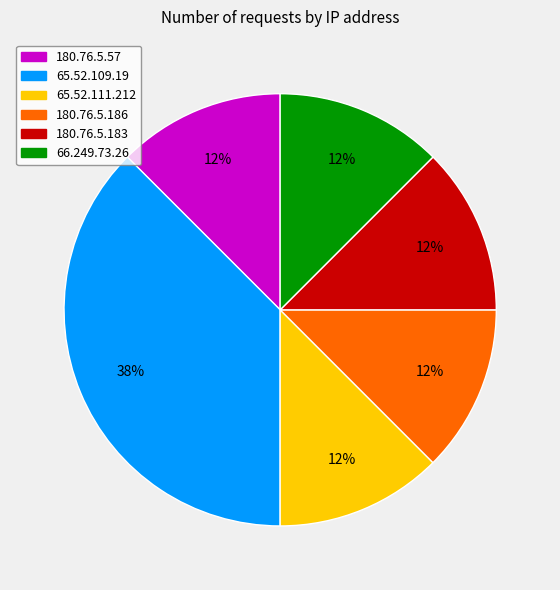

Count the number of slices in the pie.

6